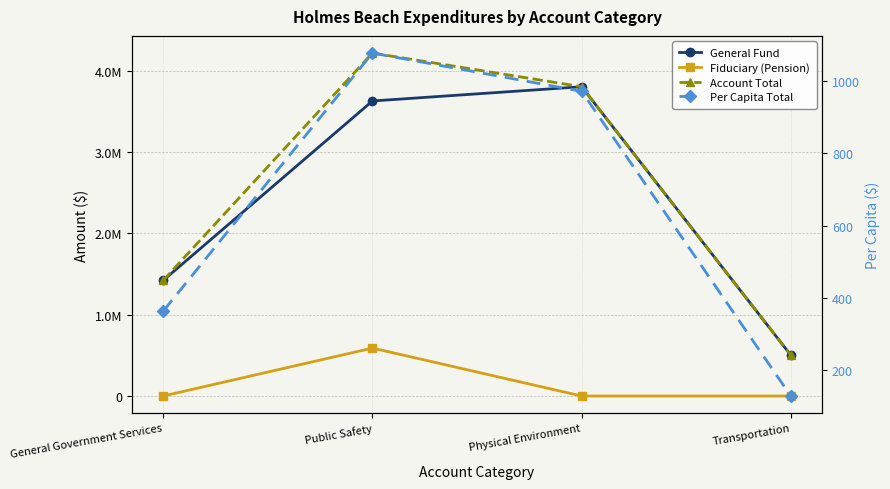

How many positive values does the Fiduciary (Pension) series have?

1